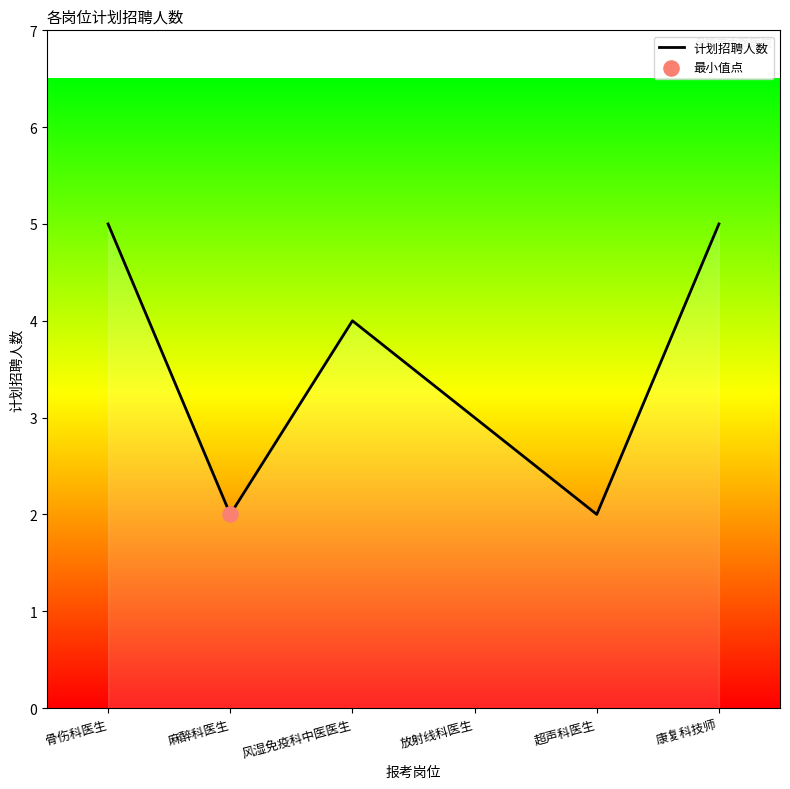

What is the ratio of the value at 放射线科医生 to the value at 超声科医生?

1.5